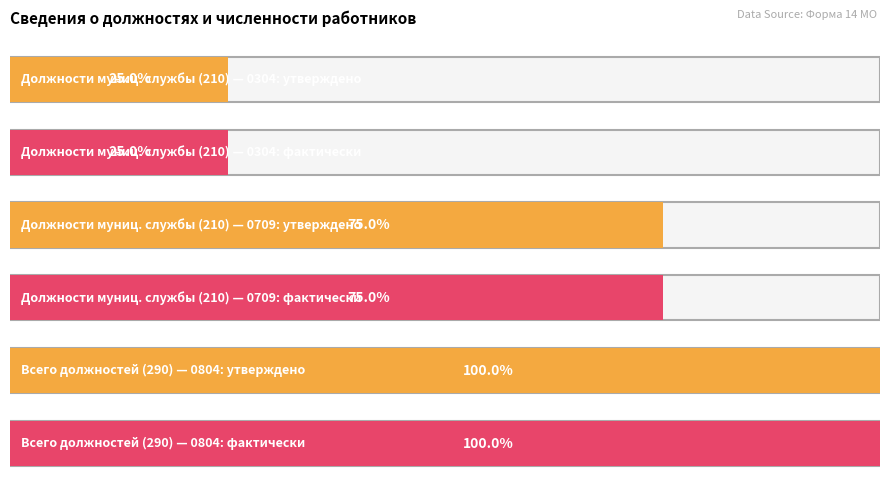

Which series has the largest range (max minus min)?

утверждено должностей (0304)